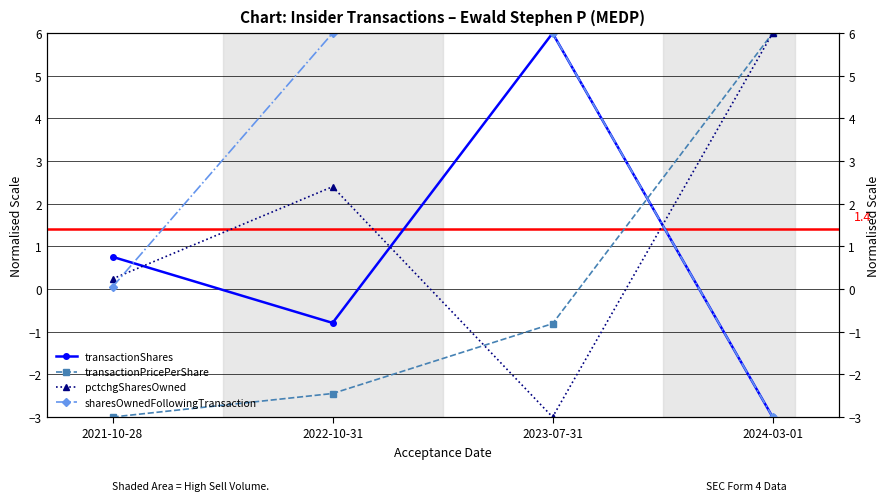

How many values in the transactionShares series exceed 0?

2